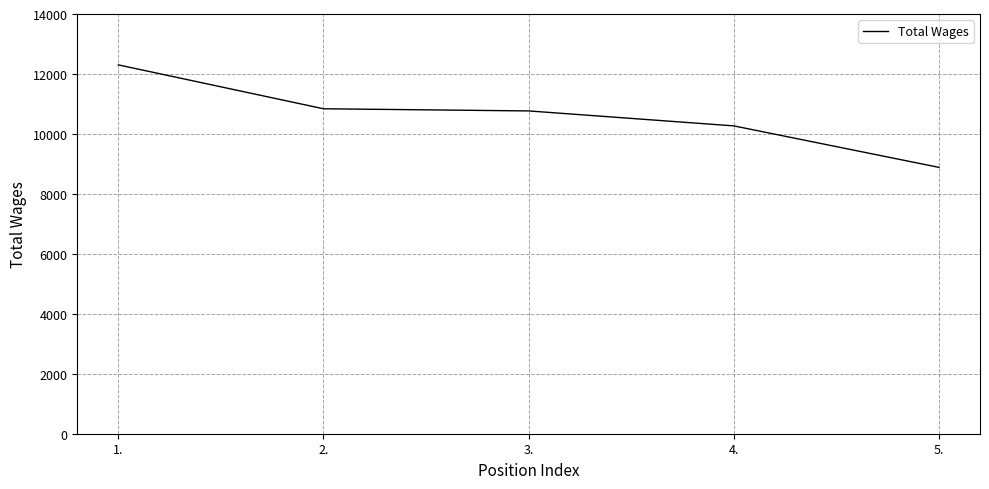

Between 4. and 2., which is larger?

2.